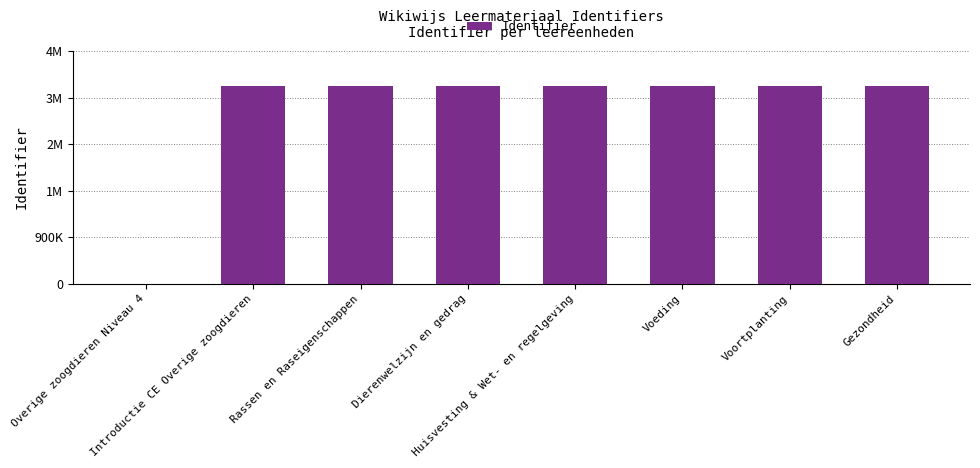

Reading left to right, transcribe all the data shown in this chart.

Overige zoogdieren Niveau 4=0	Introductie CE Overige zoogdieren=3818154	Rassen en Raseigenschappen=3818158	Dierenwelzijn en gedrag=3818441	Huisvesting & Wet- en regelgeving=3818558	Voeding=3818561	Voortplanting=3818562	Gezondheid=3818563